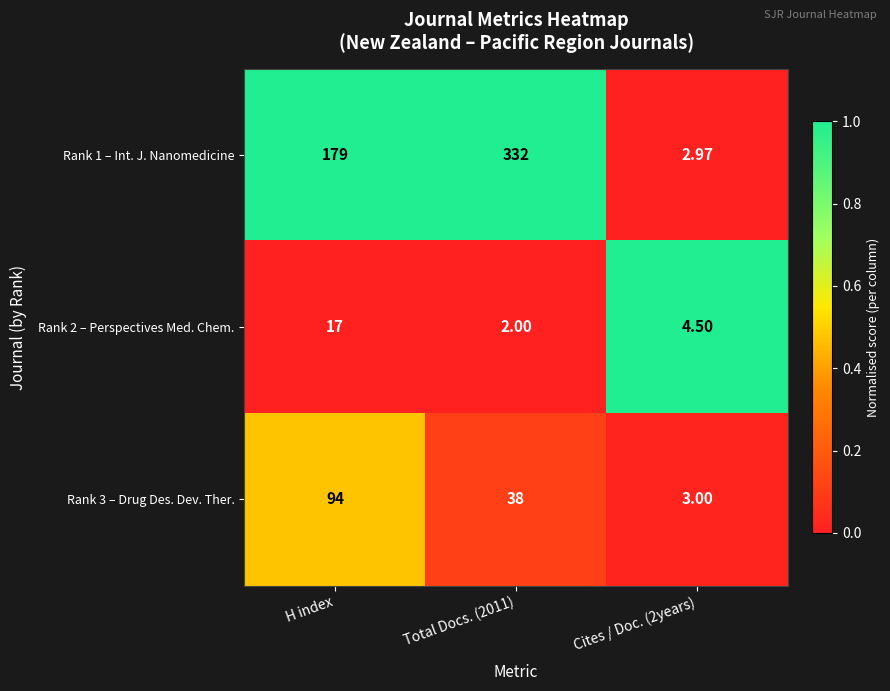

Is the value of Rank 2 – Perspectives Med. Chem. at H index greater than the value of Rank 1 – Int. J. Nanomedicine at Cites / Doc. (2years)?

Yes